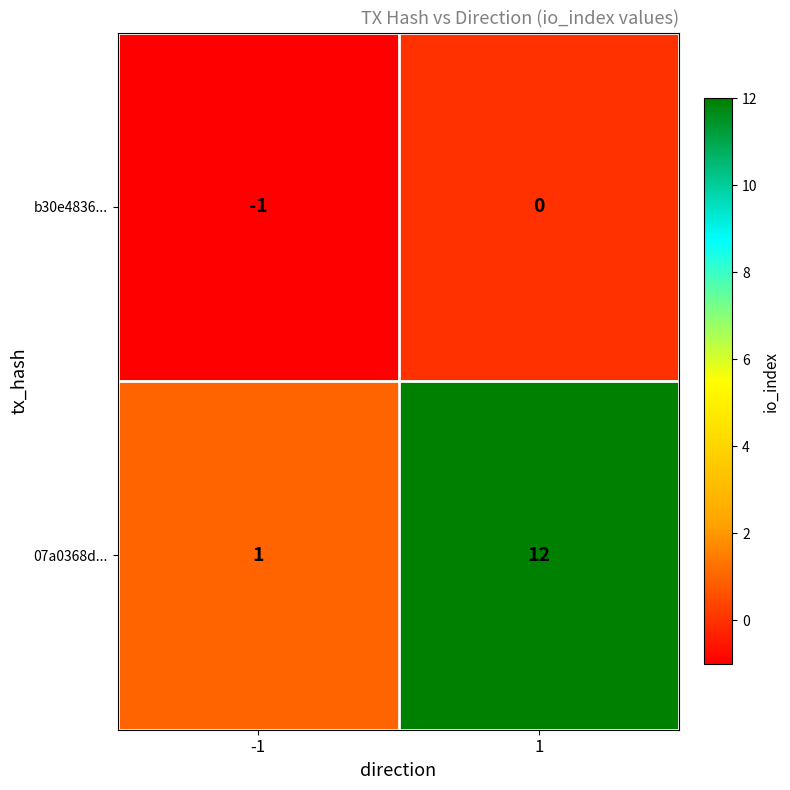

Between -1 and 1, which series saw the biggest shift?

07a0368d...